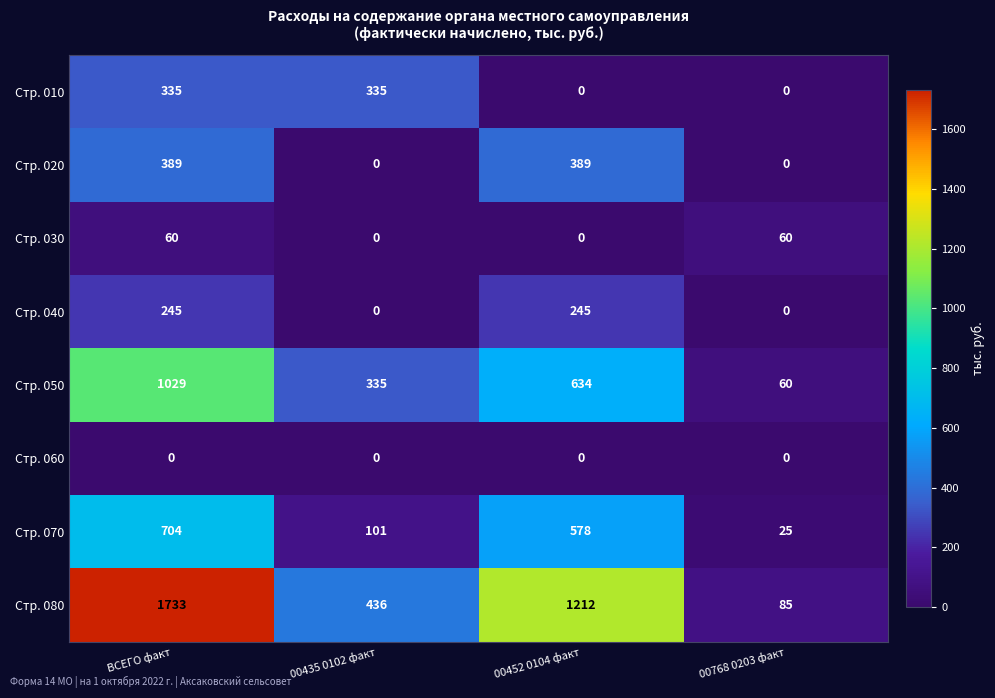

At which label is Стр. 080 closest to 909?

00452 0104 факт